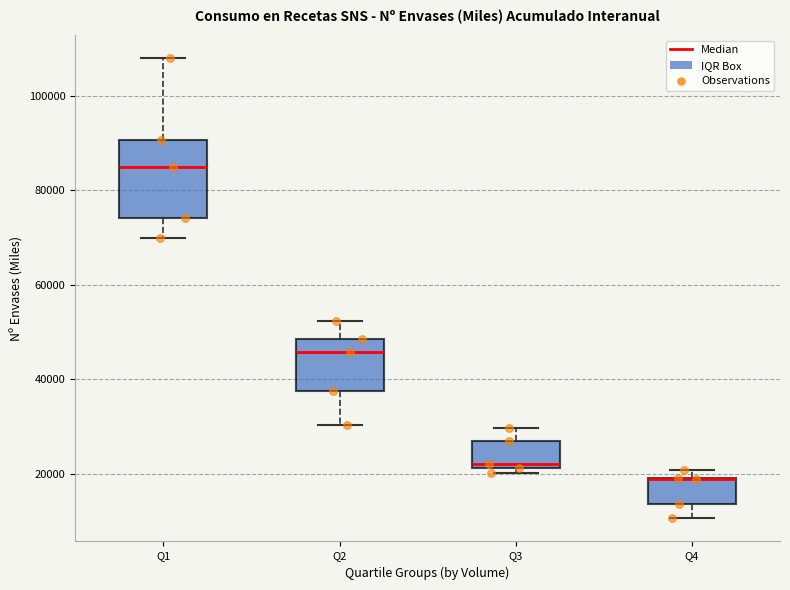

Which box is the tallest, from its lower edge to its upper edge?

Q1